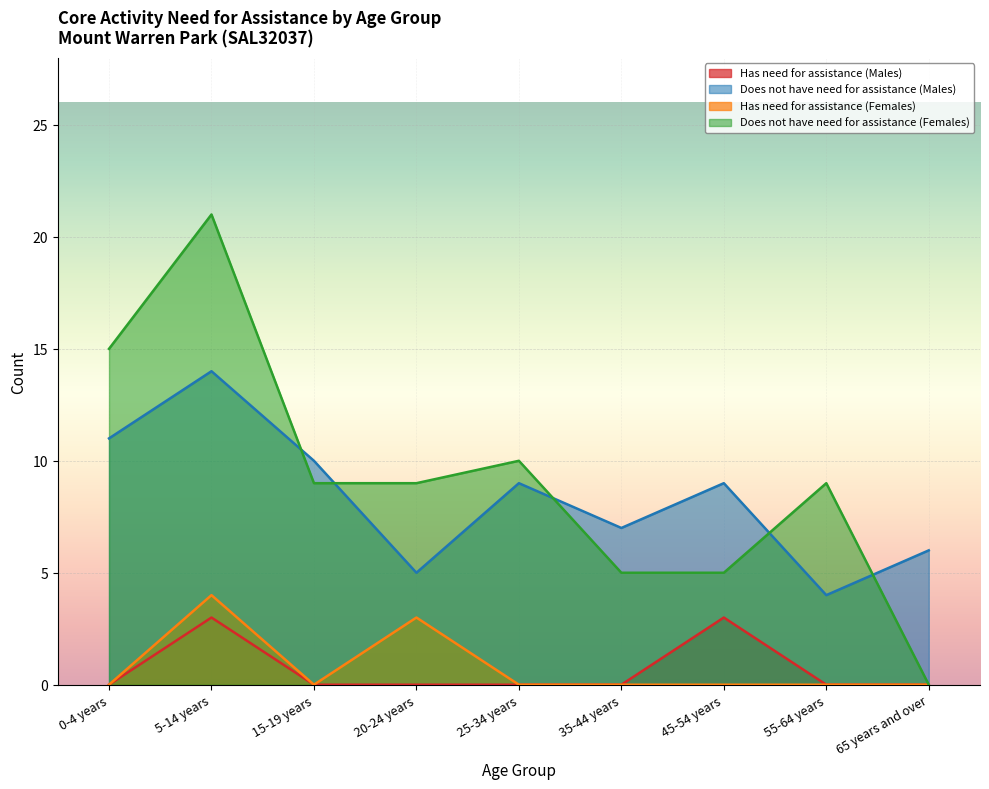

What is the greatest value displayed?

21